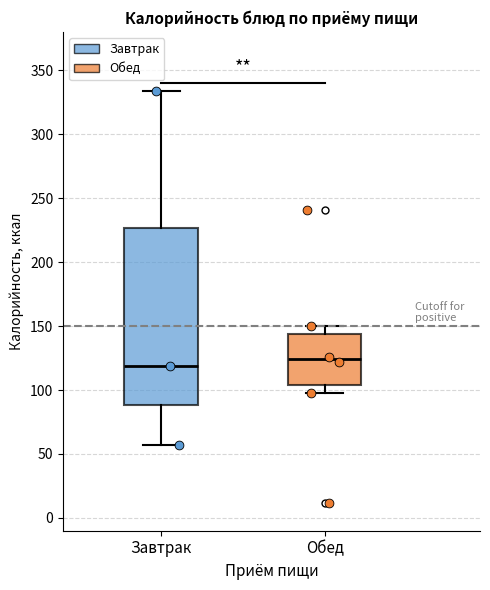

Comparing the boxes themselves (not the whiskers), which one is the tallest?

Завтрак